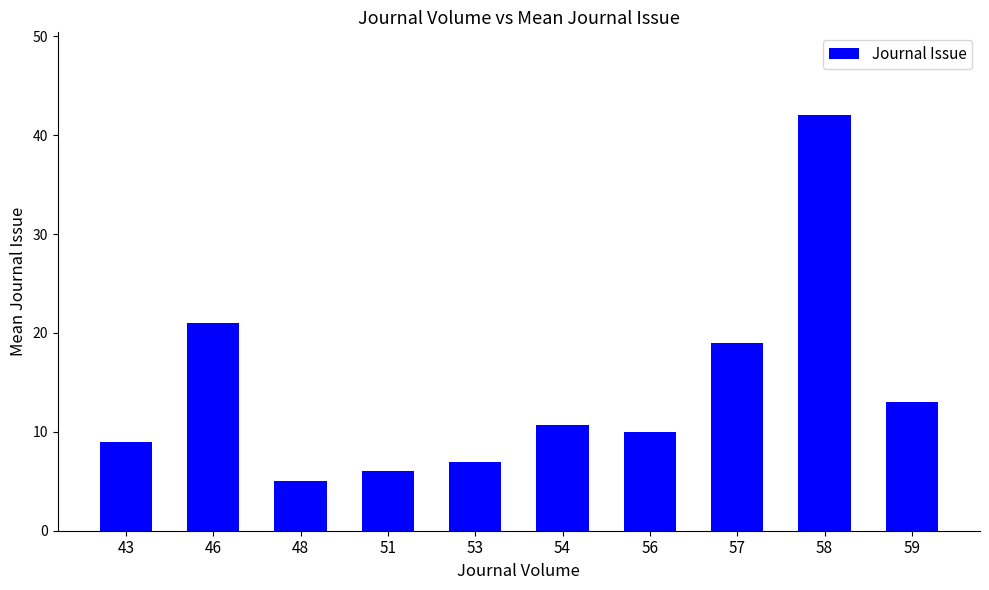

Rank the categories by value from lowest to highest.

48, 51, 53, 43, 56, 54, 59, 57, 46, 58